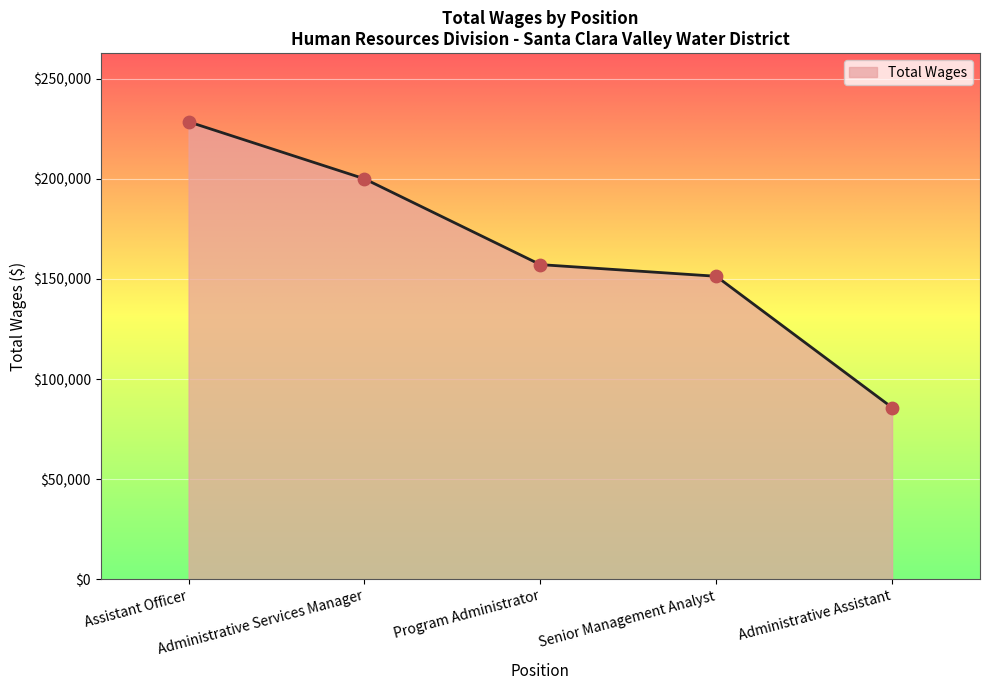

Between Administrative Assistant and Assistant Officer, which is larger?

Assistant Officer